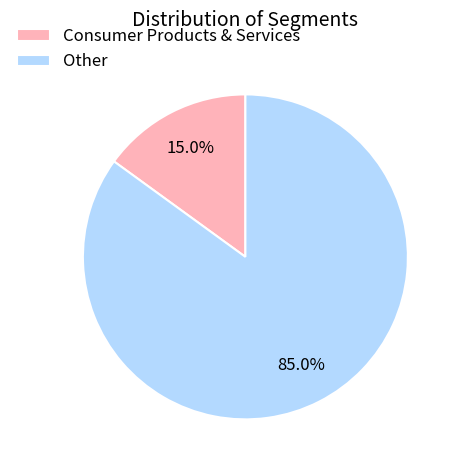

What is the ratio of the value at Consumer Products & Services to the value at Other?

0.2